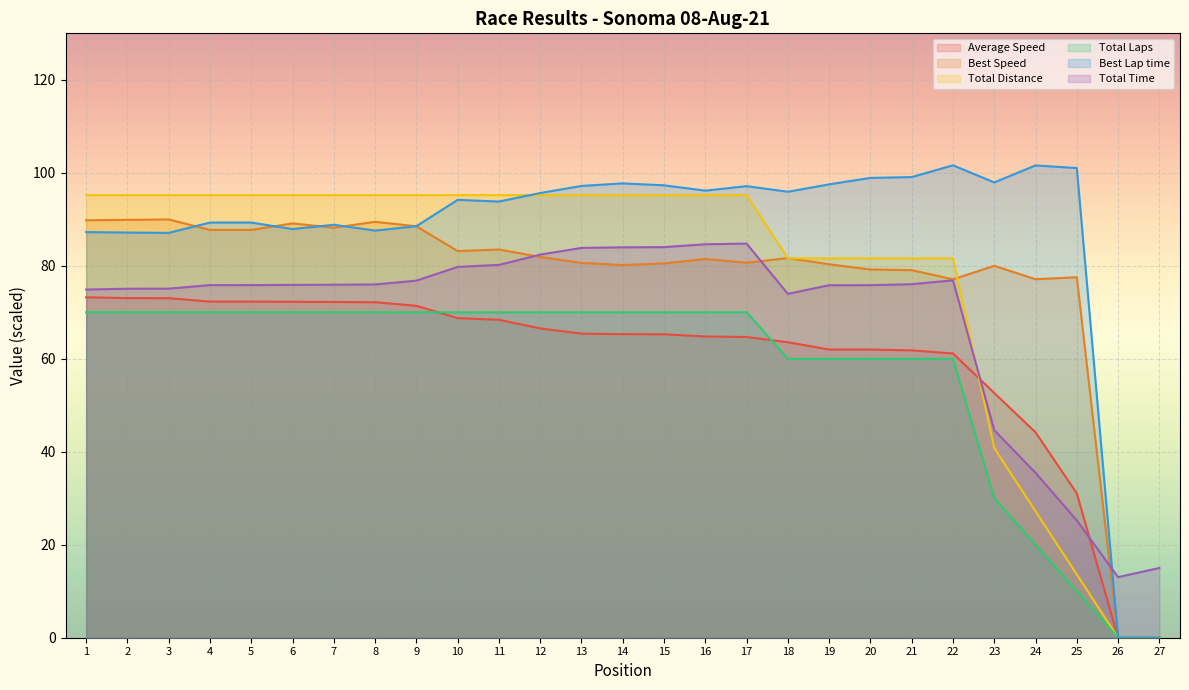

Count the number of categories in the chart.

27